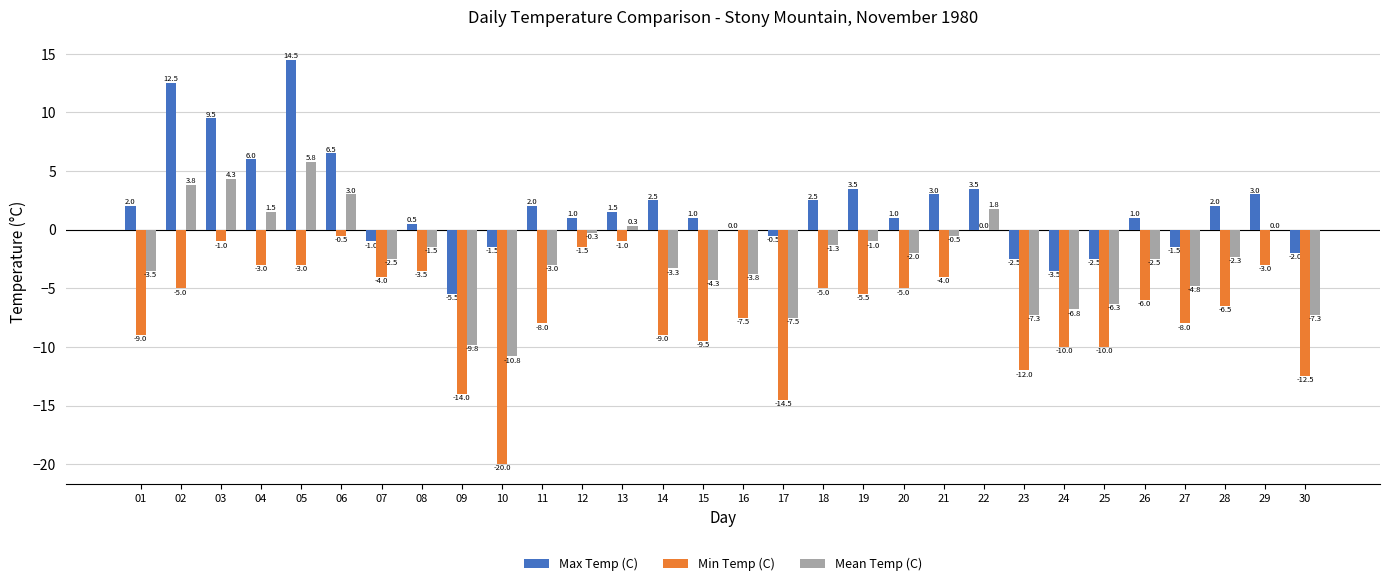

Between 08 and 16, which series saw the biggest shift?

Min Temp (C)